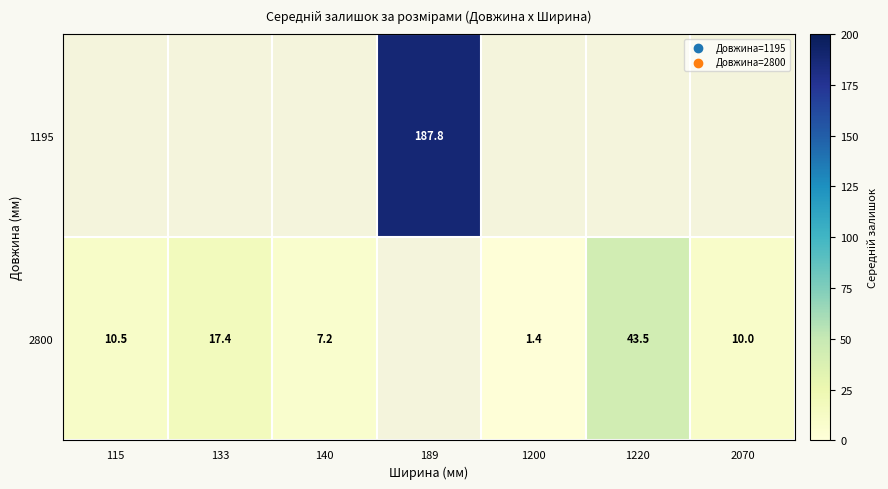

What is the difference between the 2800 values at 1200 and 2070?

8.6